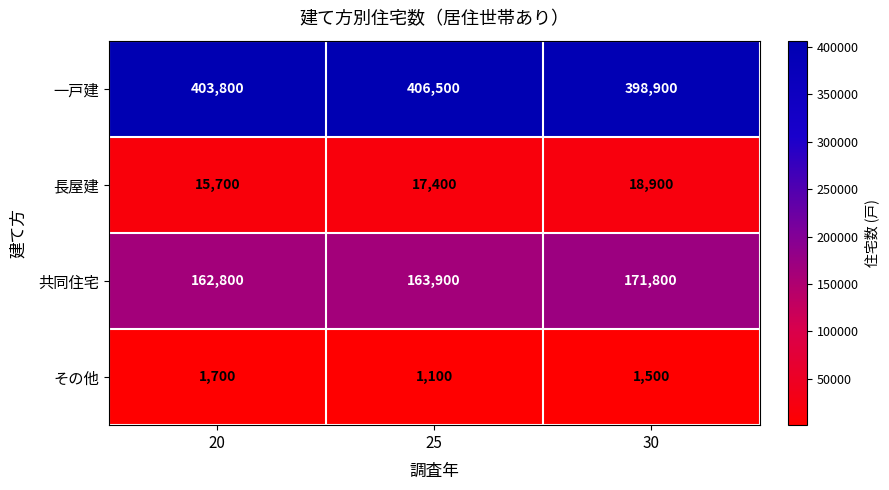

List the series in order of their peak value, lowest first.

その他, 長屋建, 共同住宅, 一戸建